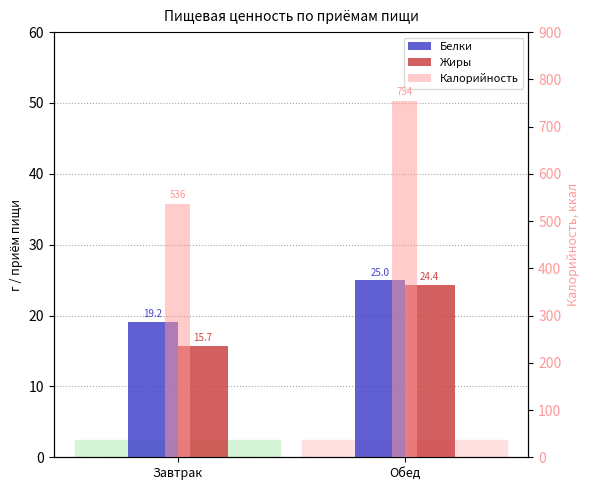

Which series changed the most between Завтрак and Обед?

Калорийность